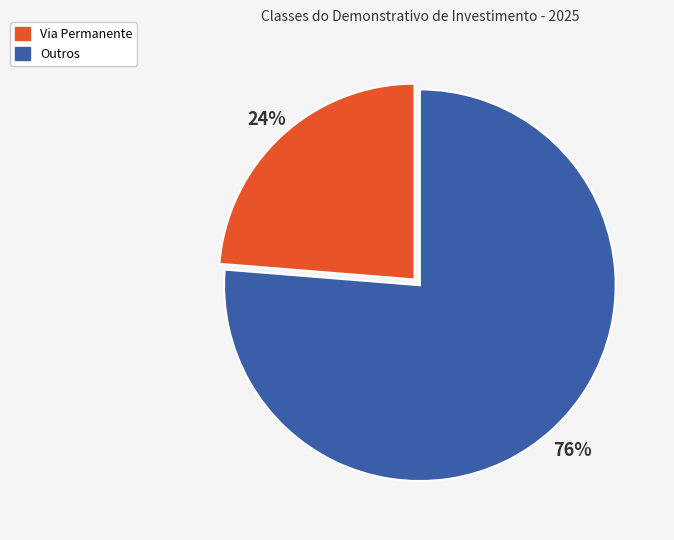

Is Outros the majority of the pie?

Yes